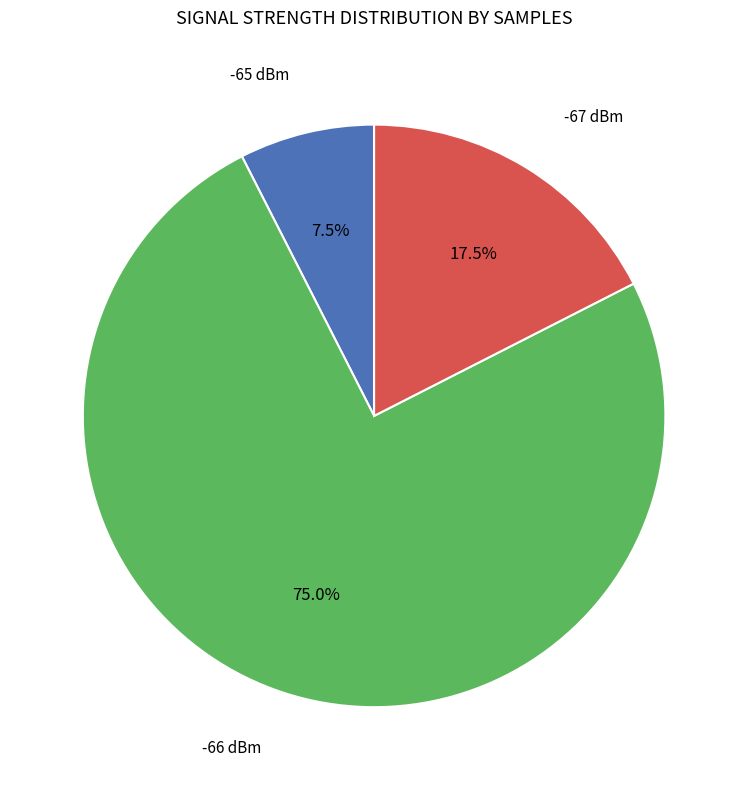

Does any single category account for the majority?

Yes